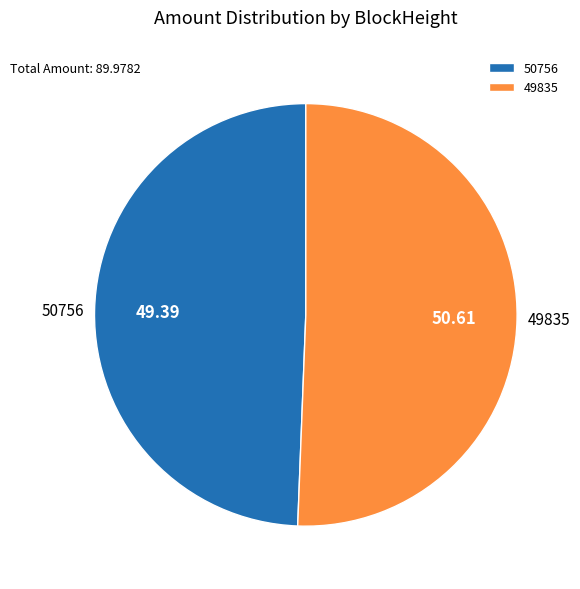

How many segments does this pie chart have?

2